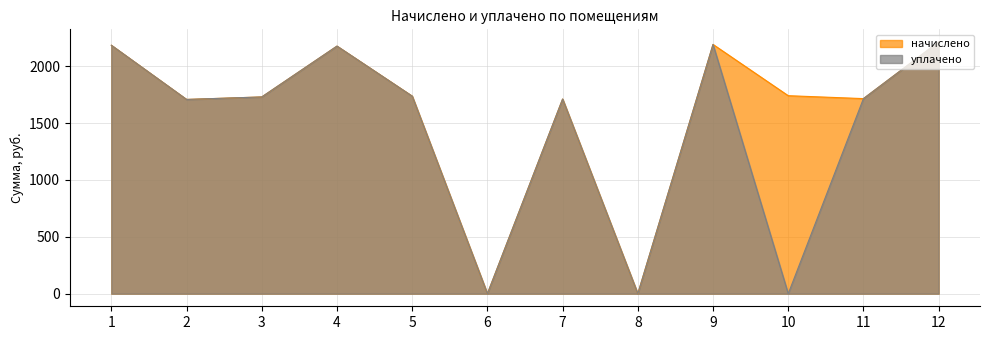

What is the difference between the second highest and second lowest values in the начислено series?

2192.3